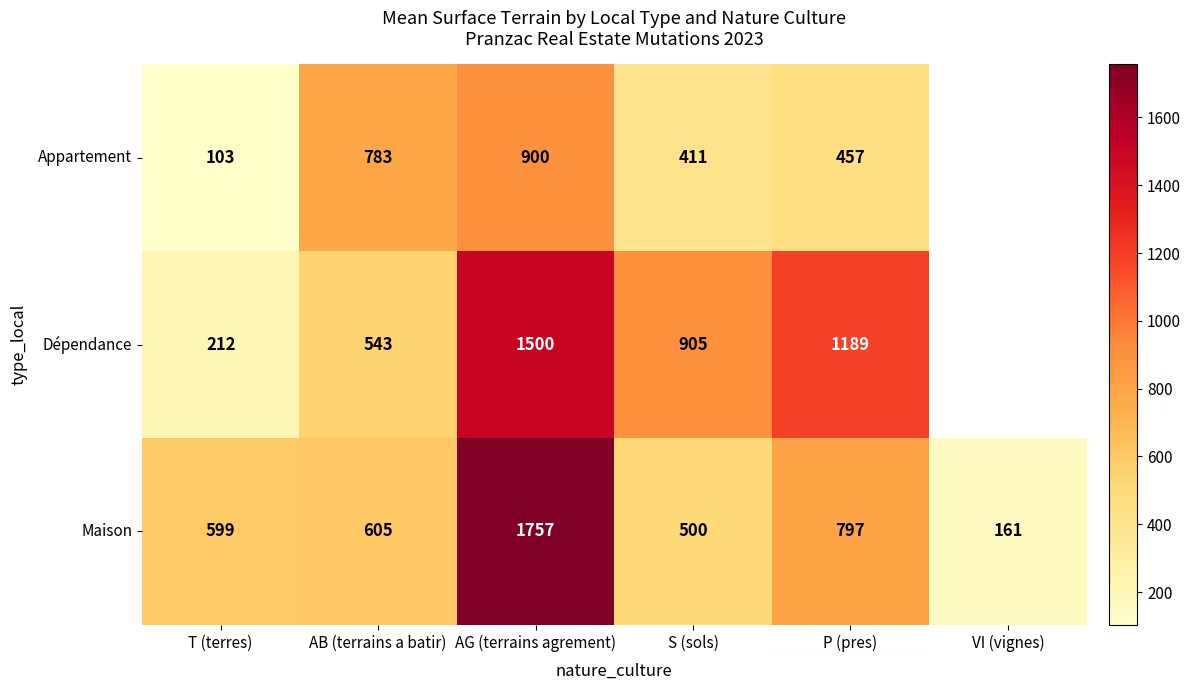

True or false: Maison has a value of 194 at S (sols).

False